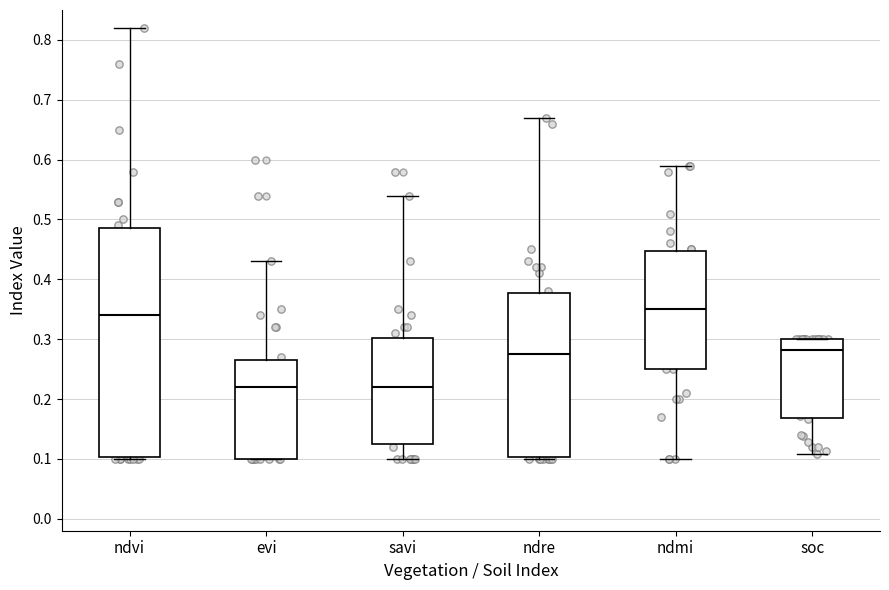

Comparing the boxes themselves (not the whiskers), which one is the tallest?

ndvi